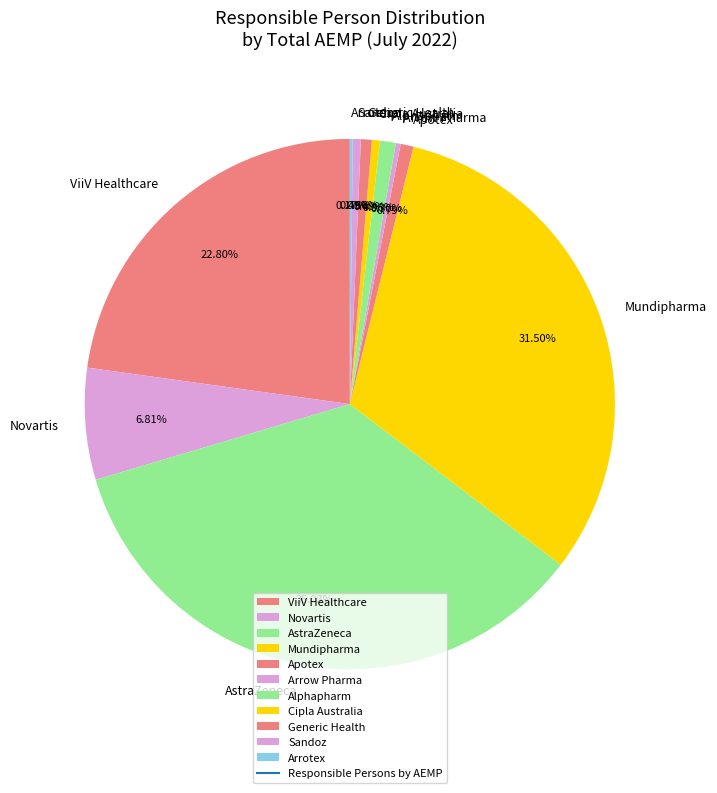

Is the sum of ViiV Healthcare and Apotex greater than half?

No